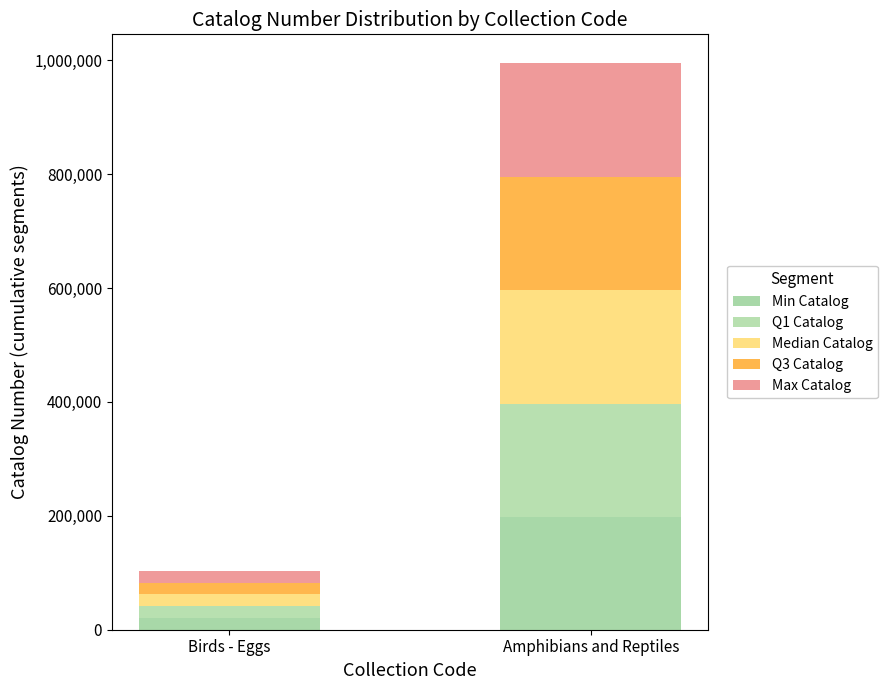

At which category is the sum across all series the highest?

Amphibians and Reptiles